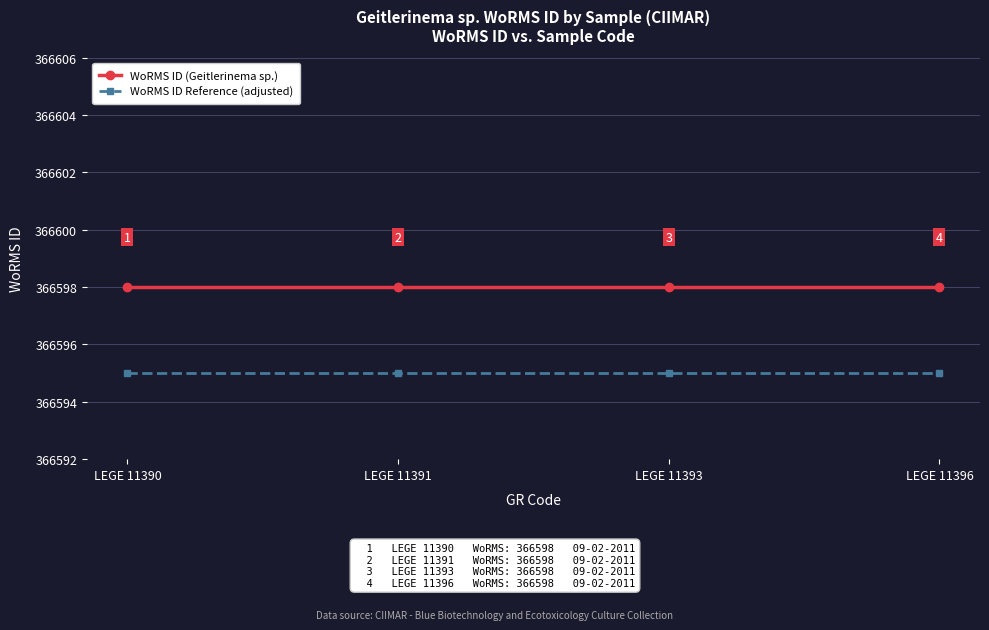

Rank the series by their maximum value, from lowest to highest.

WoRMS ID Reference (adjusted), WoRMS ID (Geitlerinema sp.)